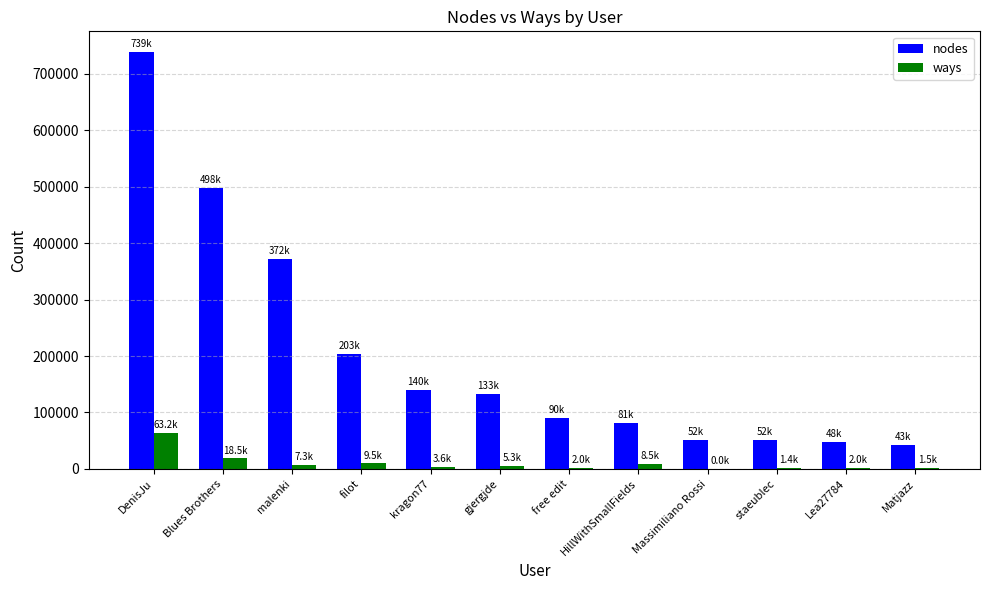

What is the total value across all series at Lea27784?

49977